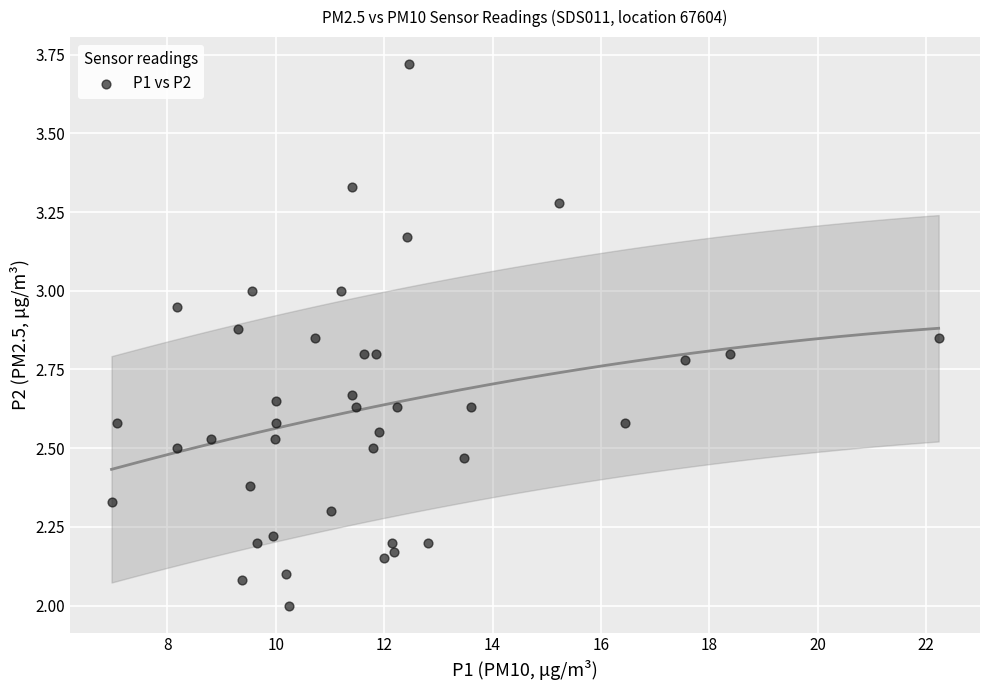

What is the range of X values (max minus min)?

15.3